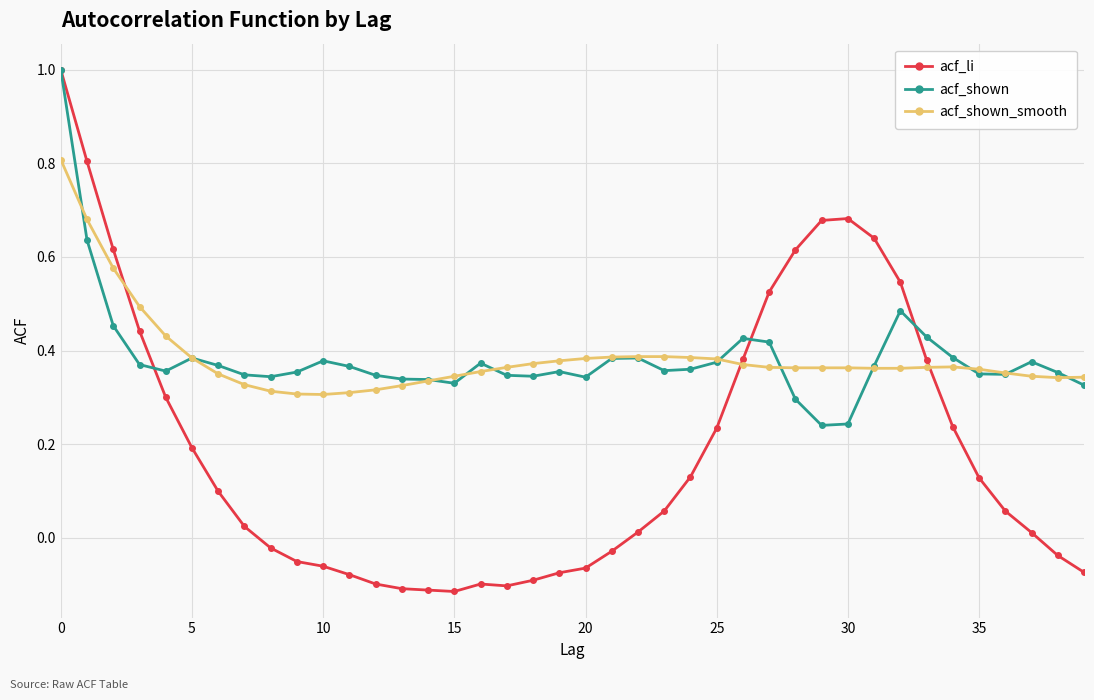

Which series has the largest range (max minus min)?

acf_li